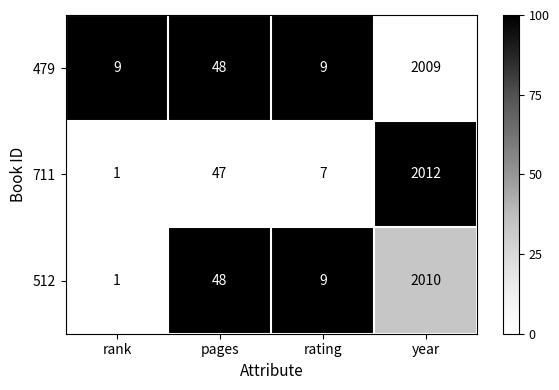

Reading left to right, what are all the values shown in this chart?

479: rank=9	pages=48	rating=9	year=2009
711: rank=1	pages=47	rating=7	year=2012
512: rank=1	pages=48	rating=9	year=2010